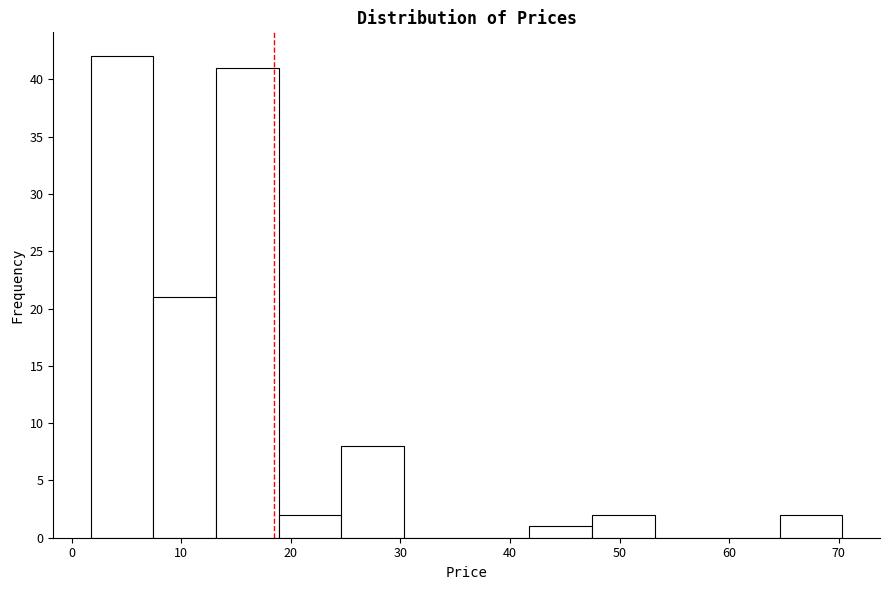

Reading left to right, list every bar in this chart as the range it spans on the x-axis followed by its height. Neither the bar edges nor the heights are printed on the chart, so give them approximately, as read against the axes.

2 to 7: 42
7 to 13: 21
13 to 19: 41
19 to 25: 2
25 to 30: 8
30 to 36: 0
36 to 42: 0
42 to 47: 1
47 to 53: 2
53 to 59: 0
59 to 65: 0
65 to 70: 2